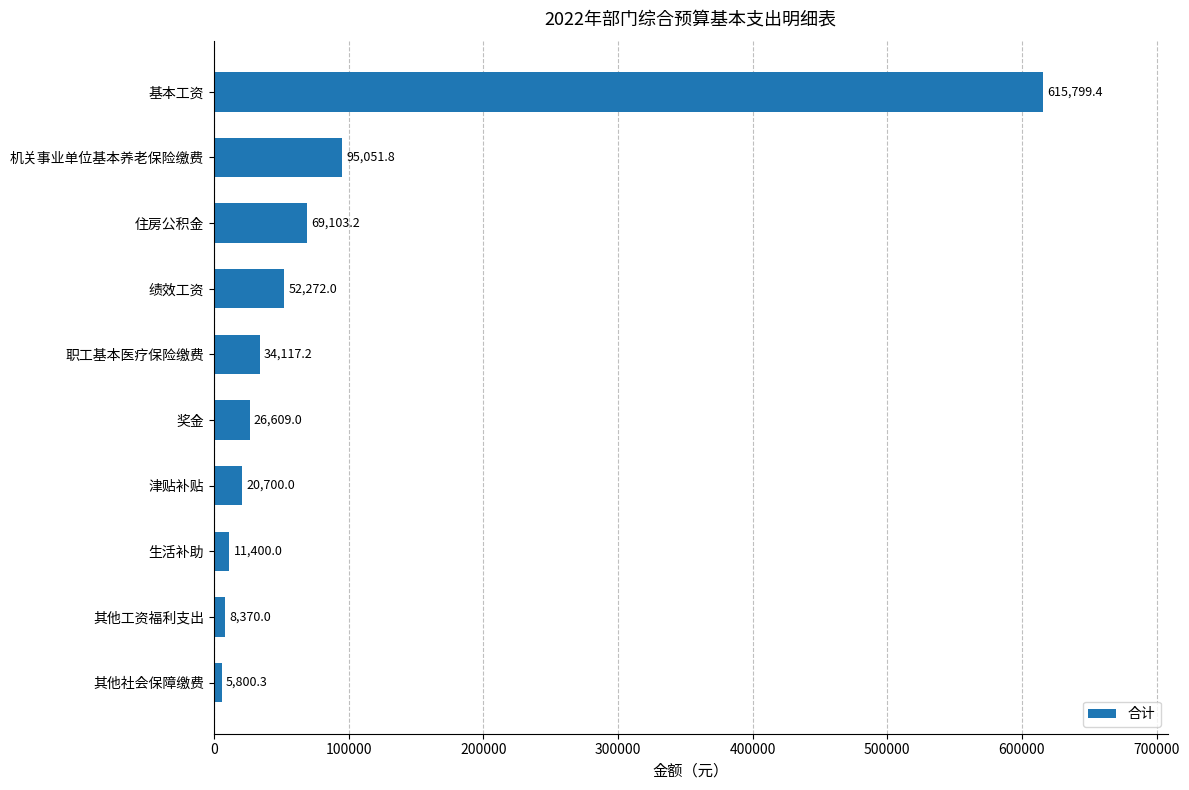

What is the minimum value shown in the chart?

5800.3